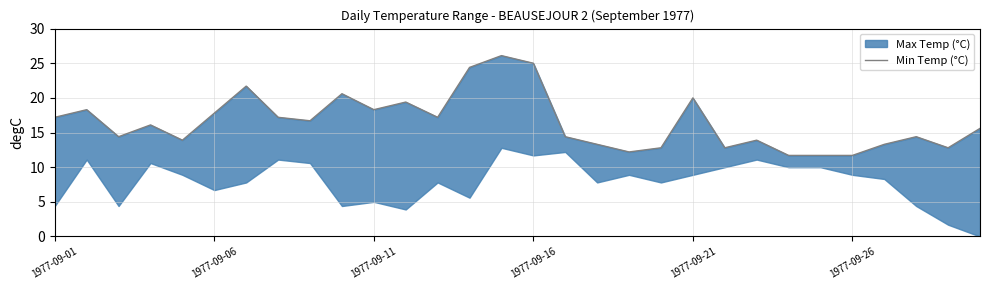

Does the chart have visible grid lines?

Yes